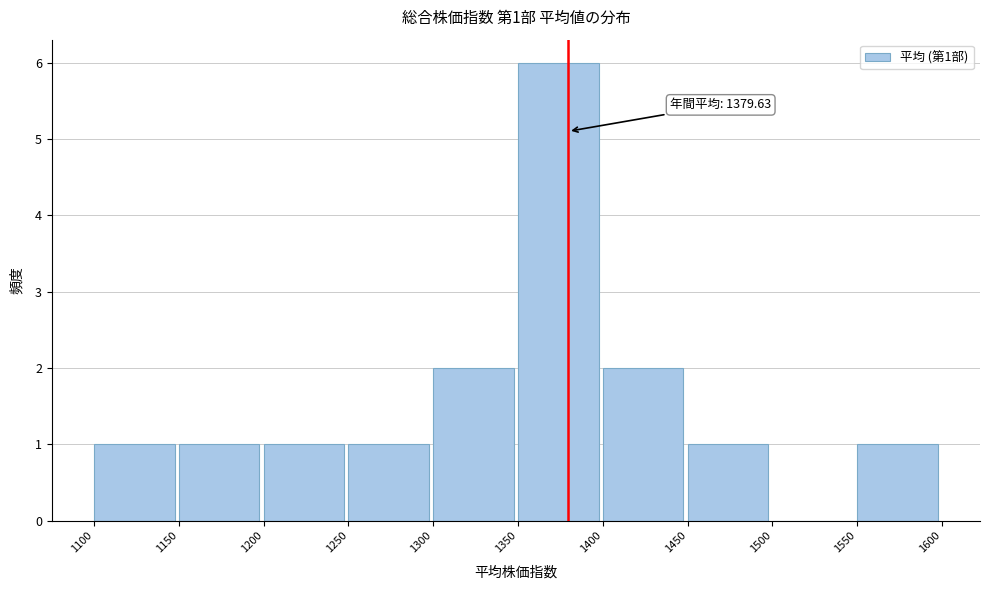

Over which range of the x-axis is the bar tallest?

1350 to 1400